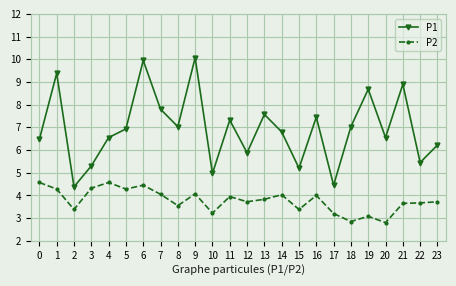

Is this an area chart (filled region under the line)?

No